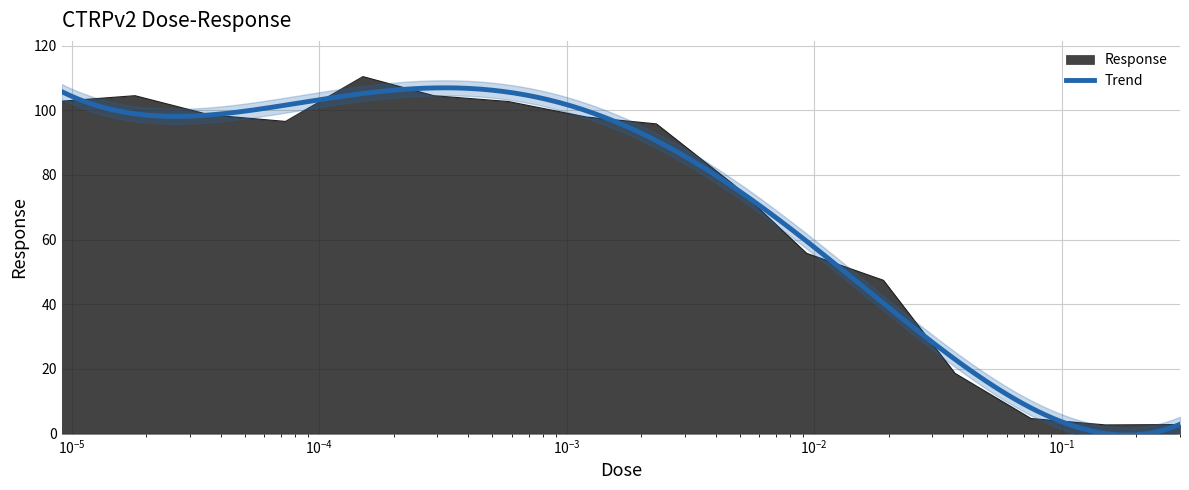

Rank the categories by value from highest to lowest.

0.00015, 1.8e-05, 0.00029, 9.1e-06, 0.00058, 3.6e-05, 0.0012, 7.3e-05, 0.0023, 0.0047, 0.0093, 0.019, 0.037, 0.075, 0.3, 0.15